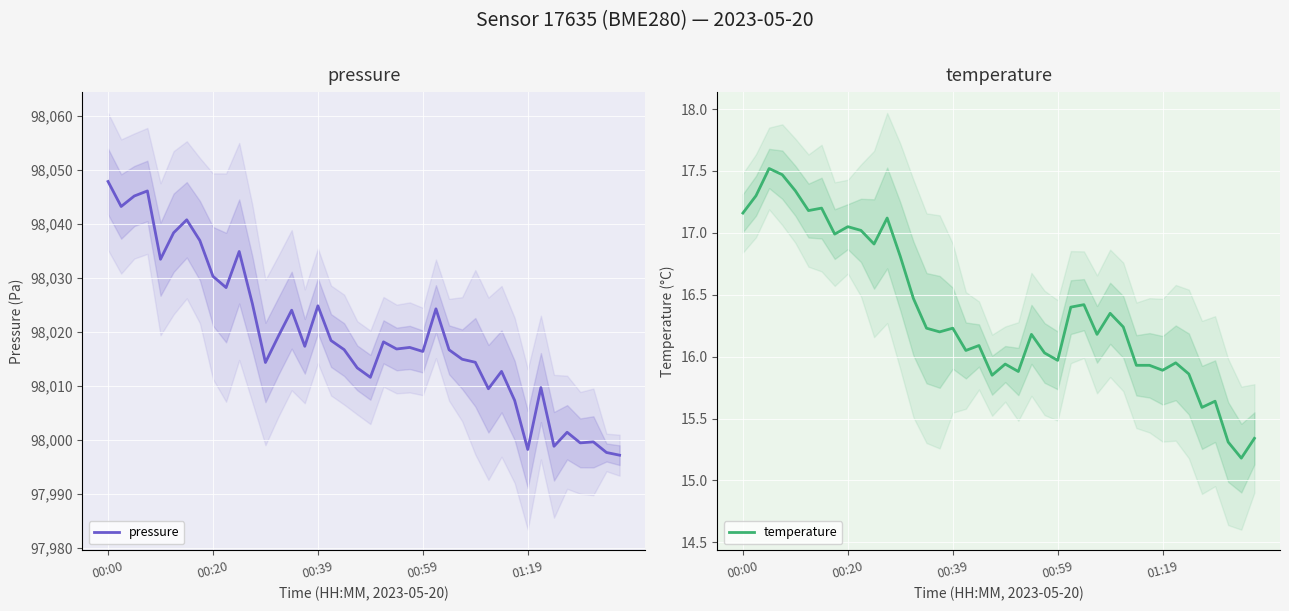

Is it true that temperature equals 15.6 at 36?

True